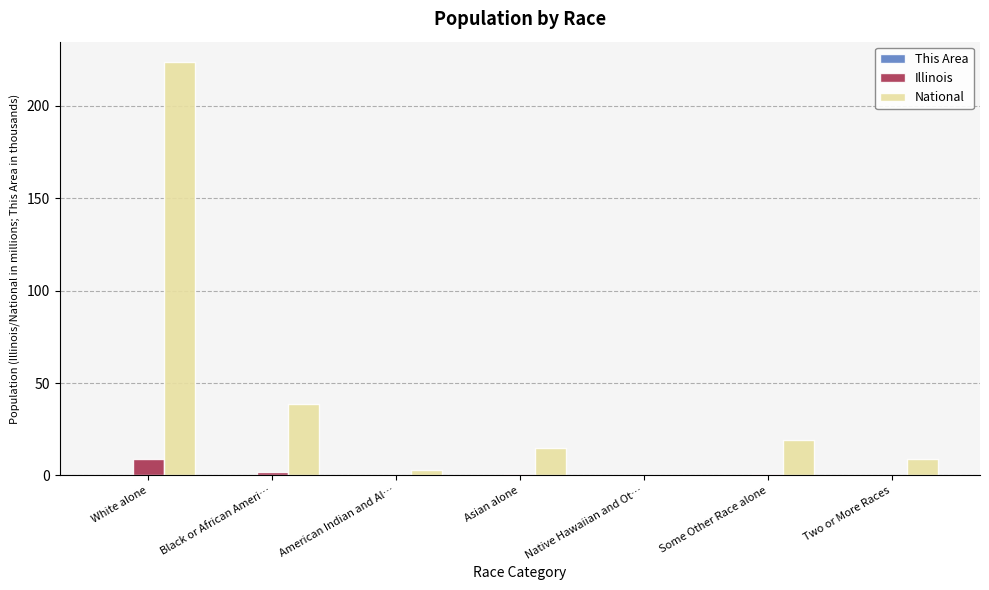

What is the sum of all National values?

308.7